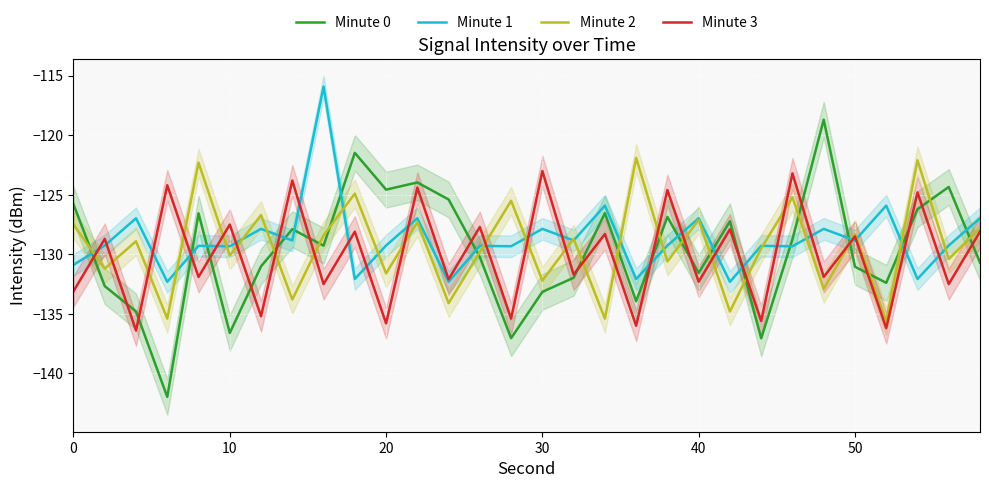

How many times do Minute 0 and Minute 1 cross each other?

15